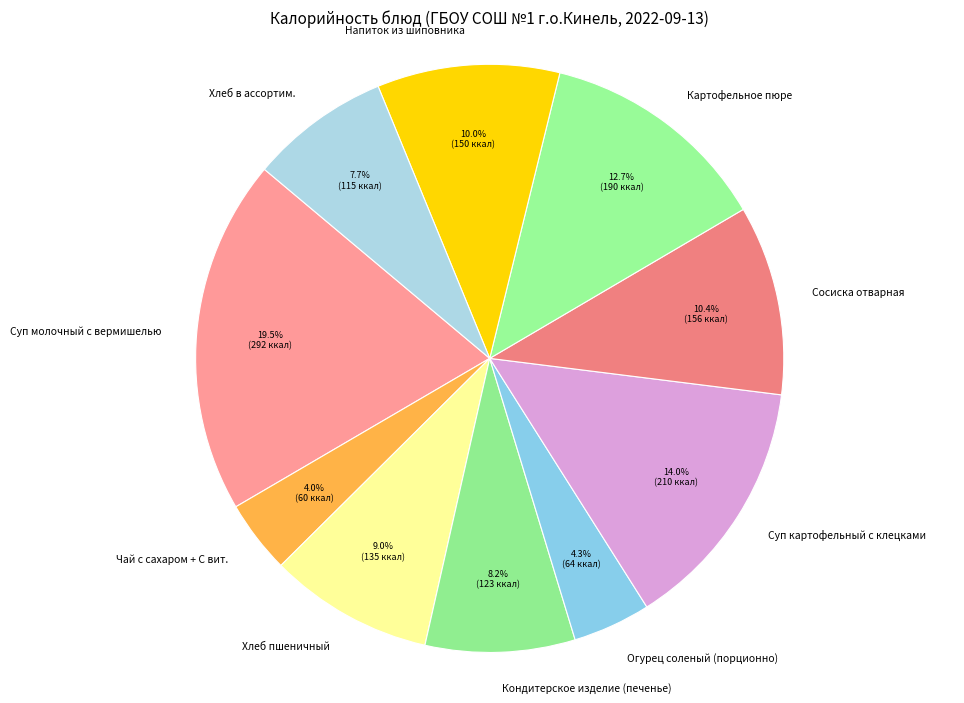

To the nearest percent, what percentage of the pie is Напиток из шиповника?

10%